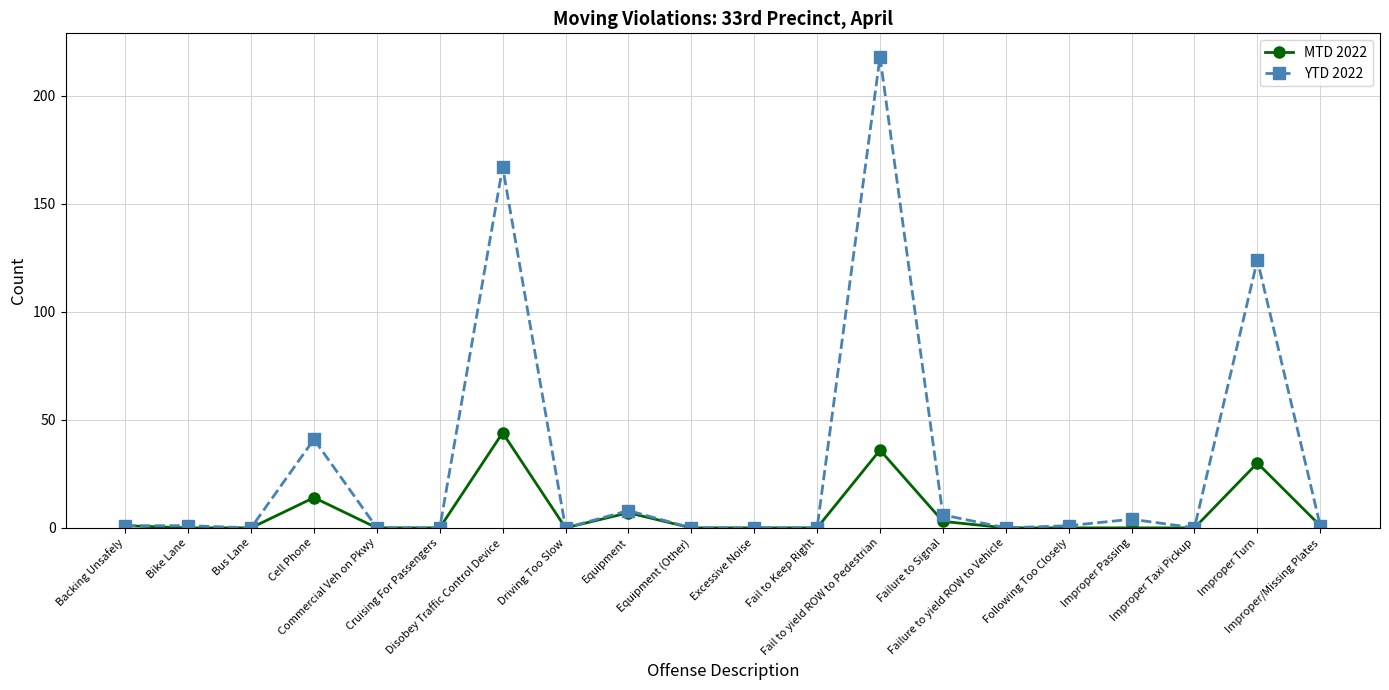

What is the label of the 11th point from the right?

Equipment (Other)